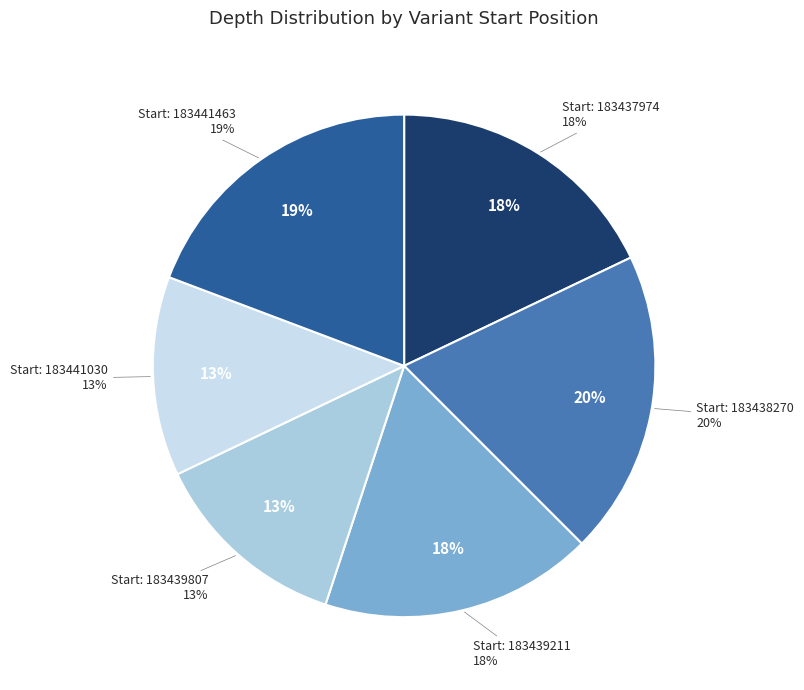

True or false: 183437974 accounts for 18% of the total.

True